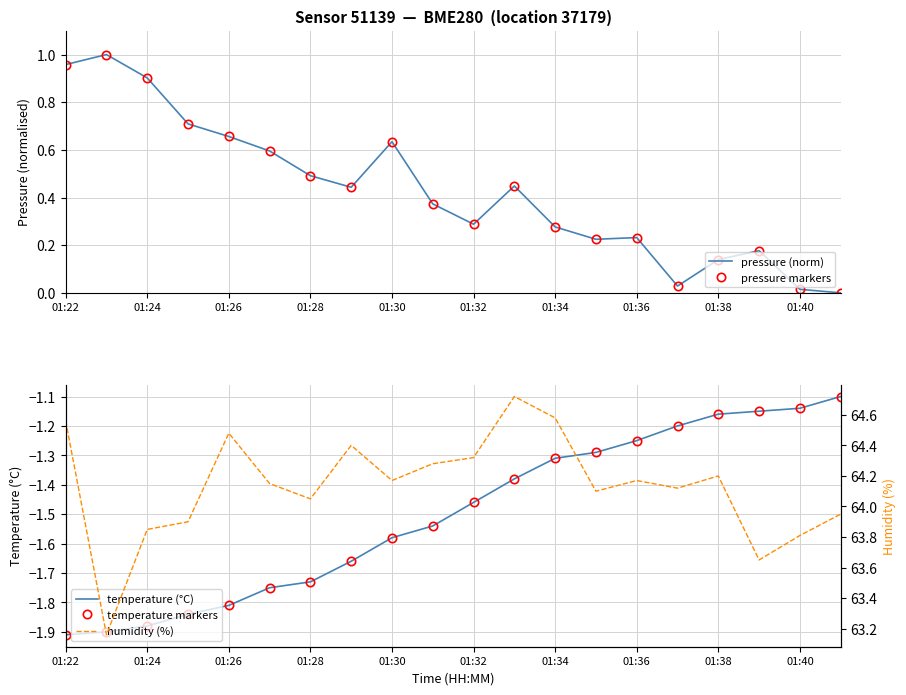

Rank the series at 17 from highest to lowest value.

humidity (%), pressure (norm), pressure markers, temperature (°C), temperature markers